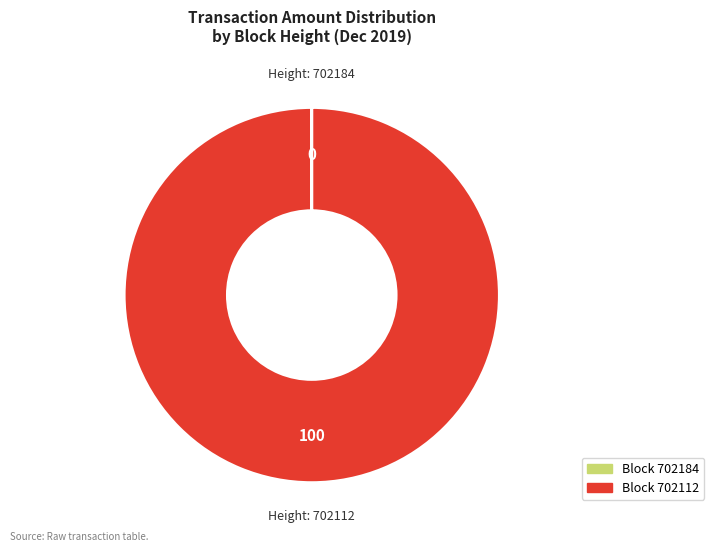

Is there any slice that represents more than half of the pie?

Yes